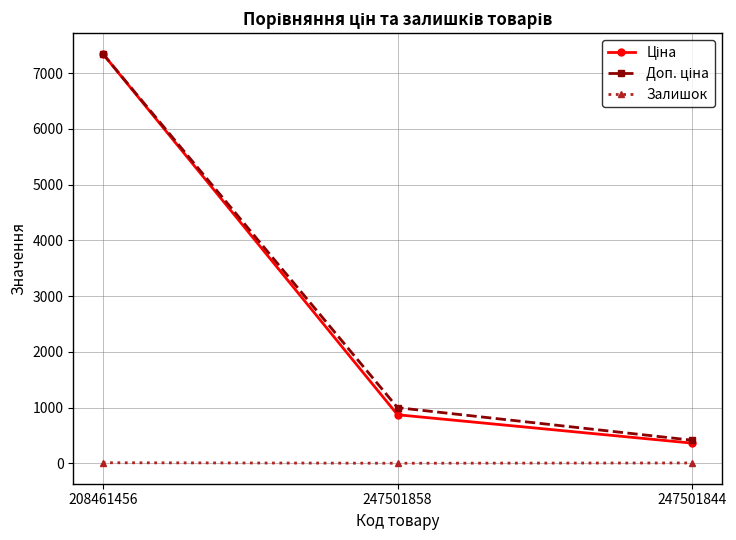

Read the Залишок value at 247501858.

2.0